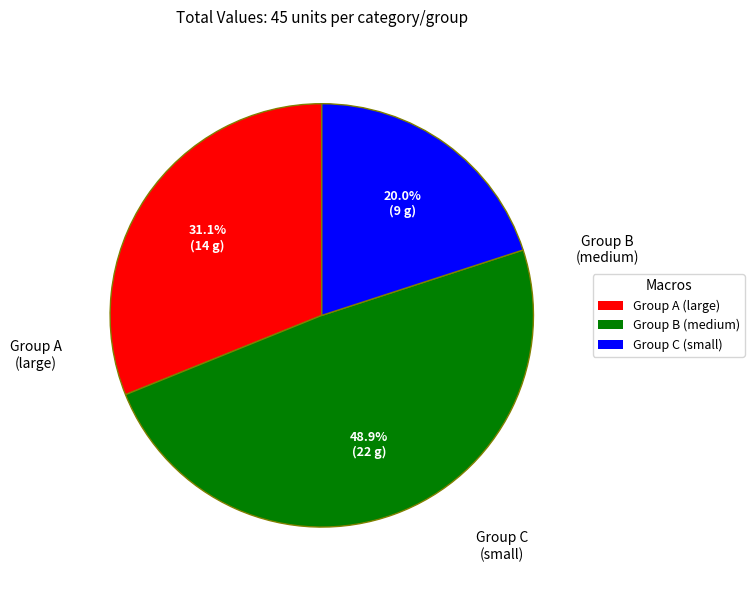

Is there any slice that represents more than half of the pie?

No